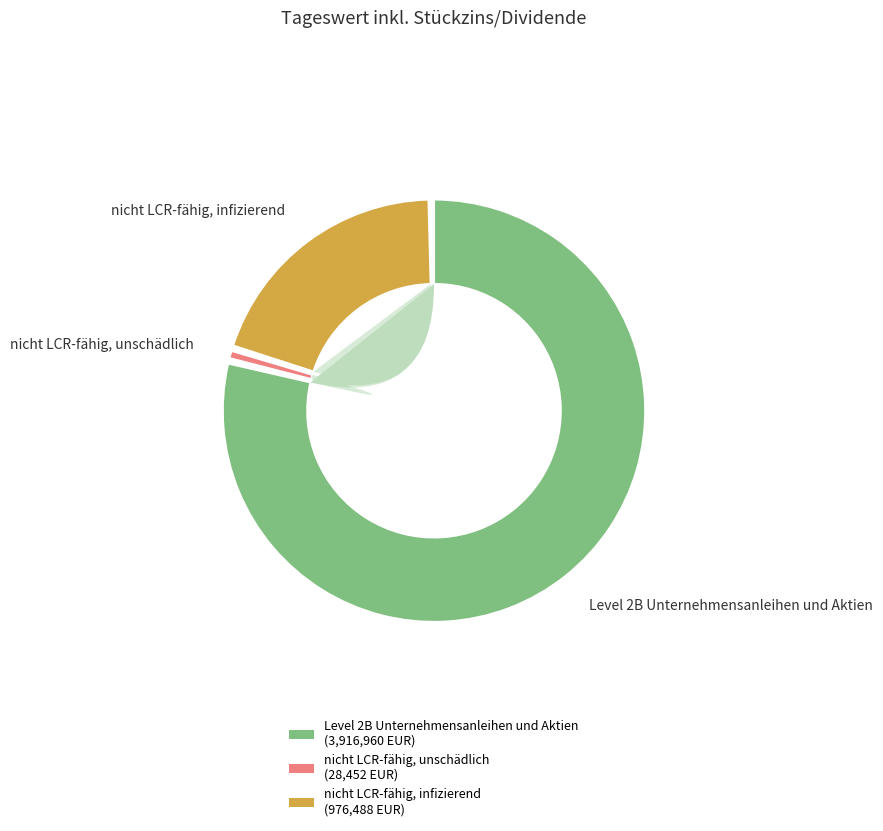

Is there any slice that represents more than half of the pie?

Yes